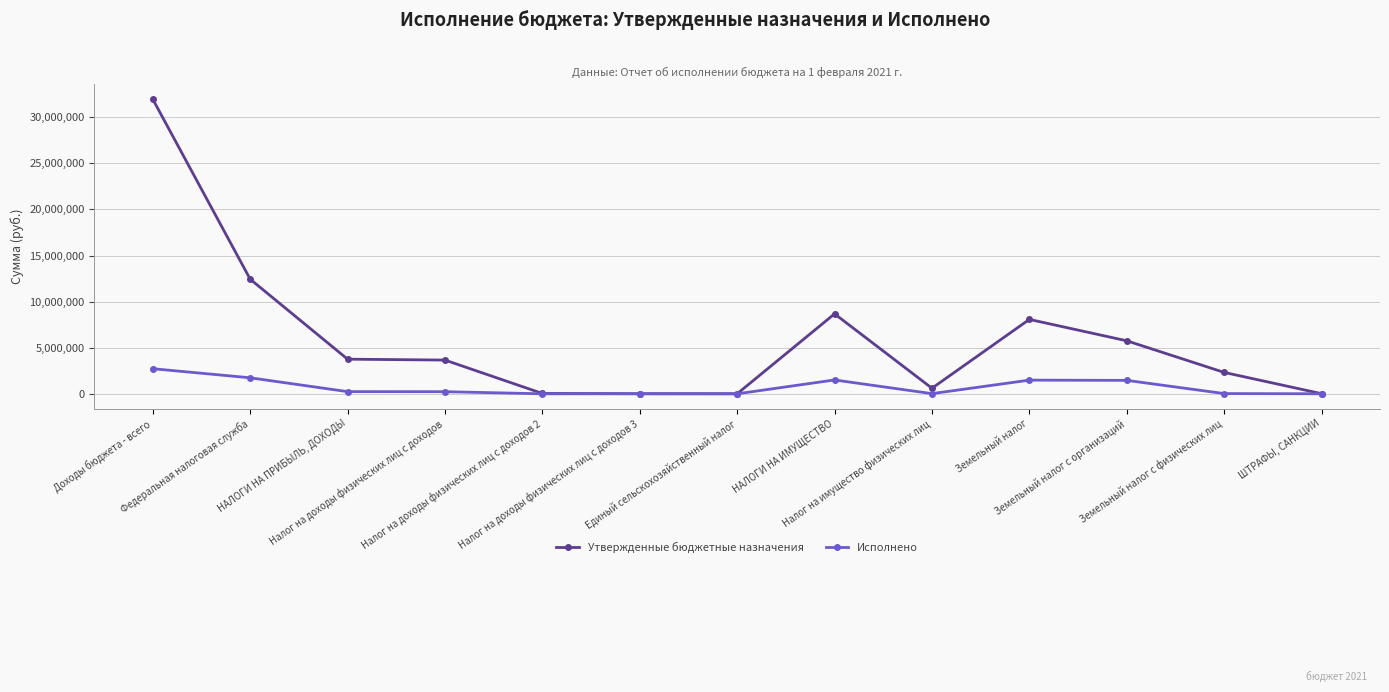

What is the value of the Исполнено point at the 11th from the left?

1458234.4